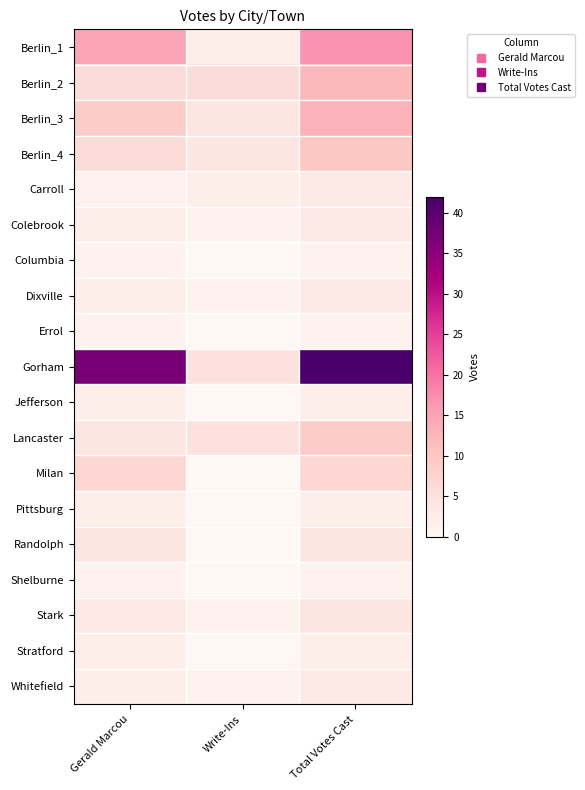

What is the total value across all series at Gerald Marcou?

107